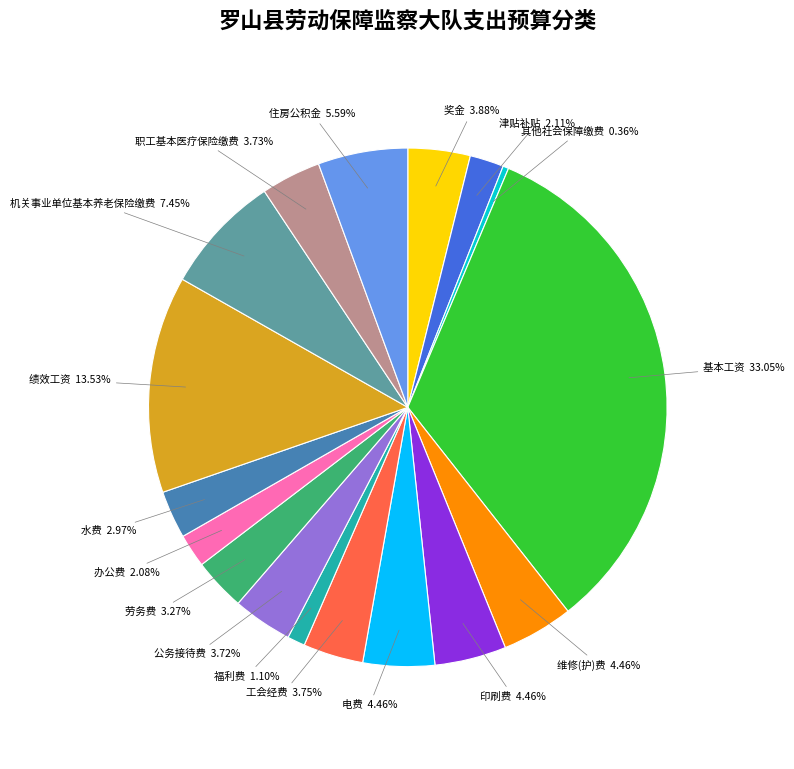

What is the total percentage of 电费 and 工会经费?

8.2%